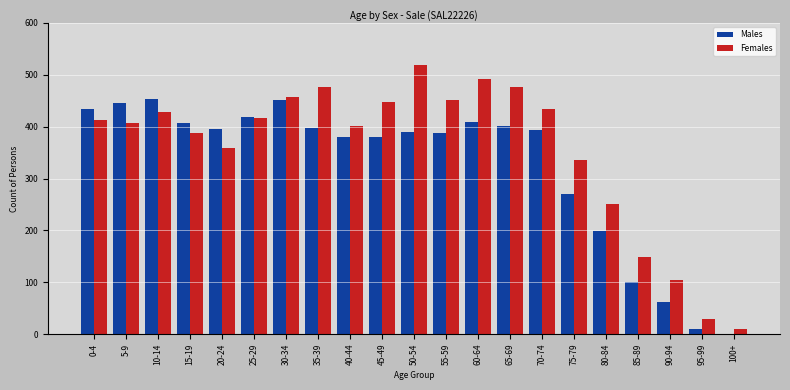

Which category has the highest value across all series?

50-54